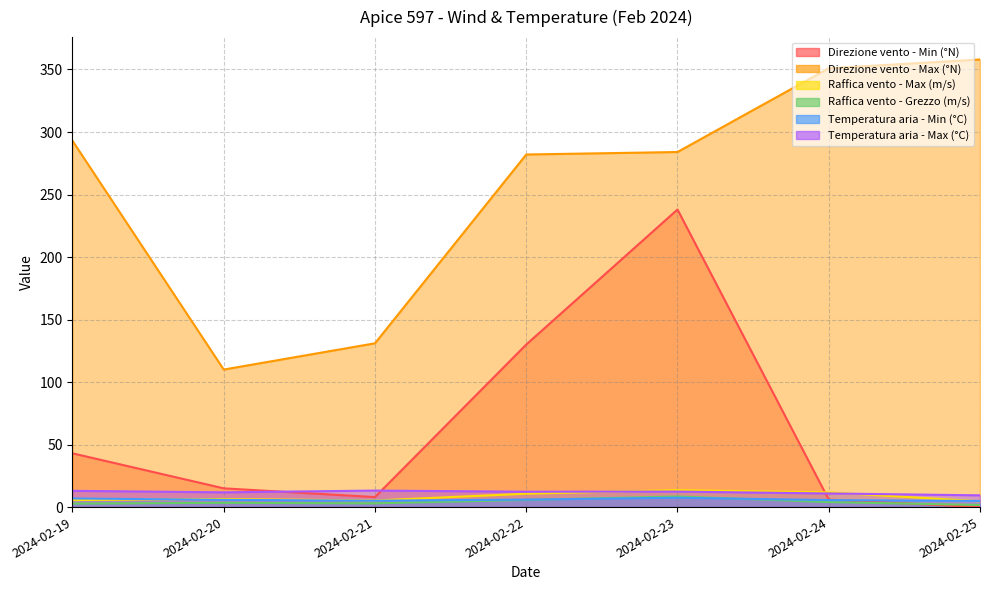

List the labels in order of Raffica vento - Grezzo (m/s) value, largest first.

2024-02-23, 2024-02-22, 2024-02-24, 2024-02-20, 2024-02-21, 2024-02-19, 2024-02-25